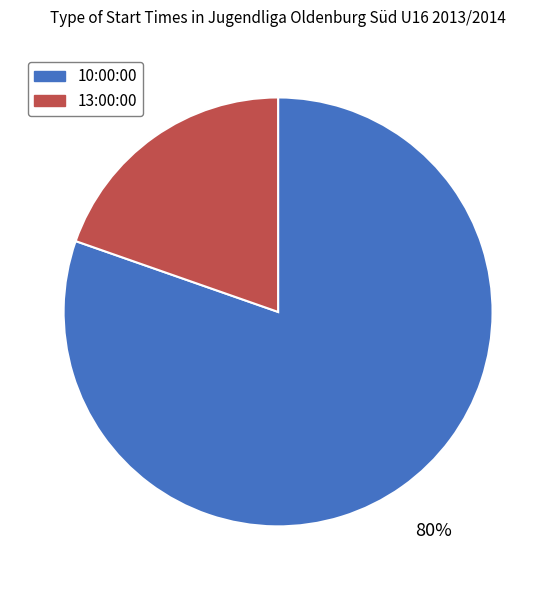

Is there any slice that represents more than half of the pie?

Yes